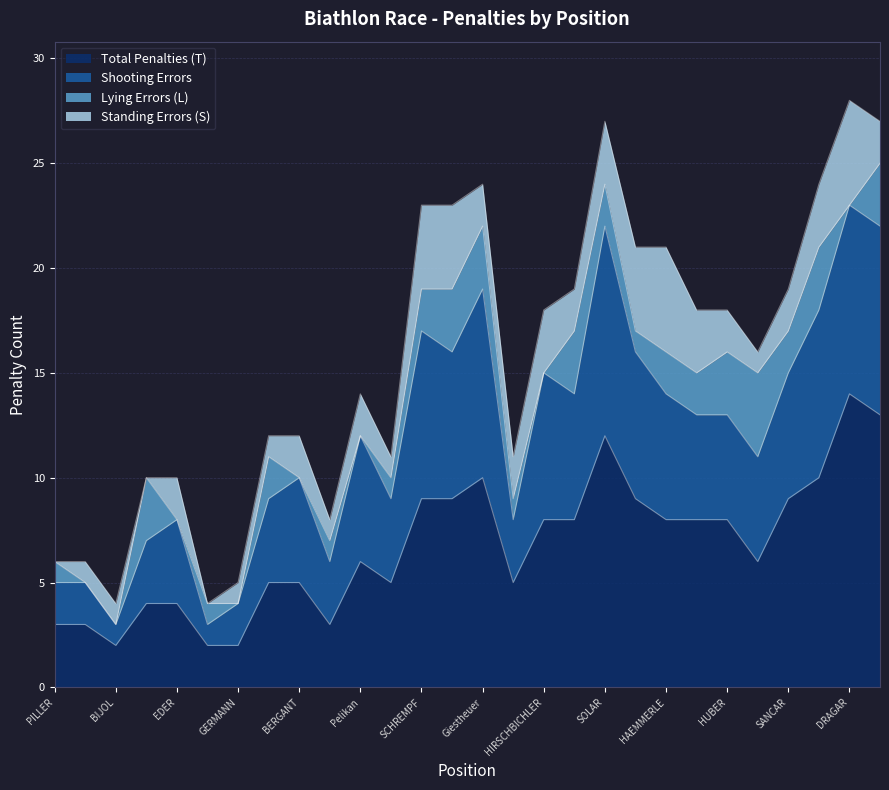

What are all the series names shown in the legend?

Total Penalties (T), Shooting Errors, Lying Errors (L), Standing Errors (S)